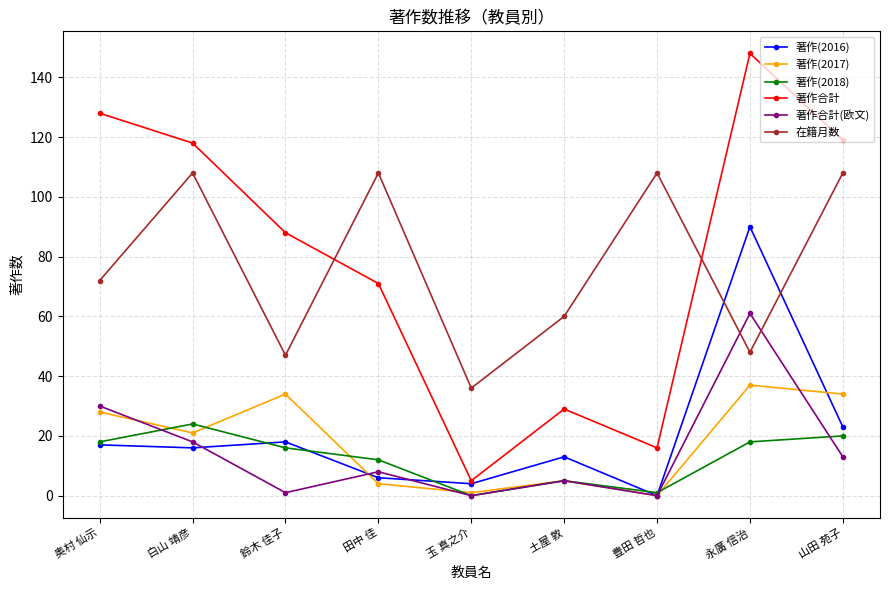

The 著作合計 series shows 88 at 鈴木 佳子. True or false?

True